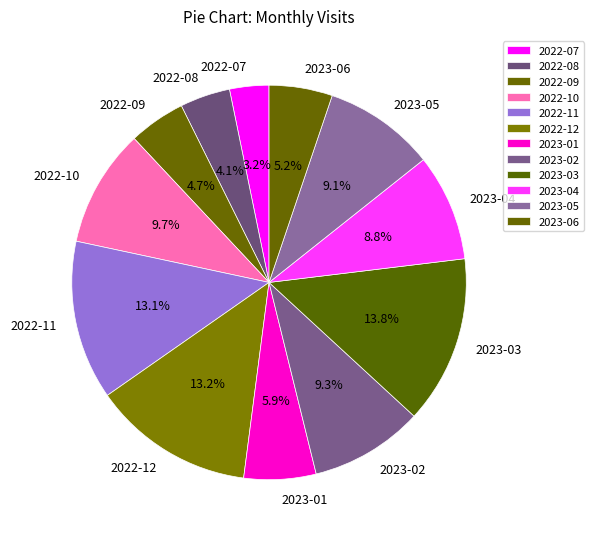

Approximately how many times larger is the value at 2023-02 compared to 2022-08?

2.3